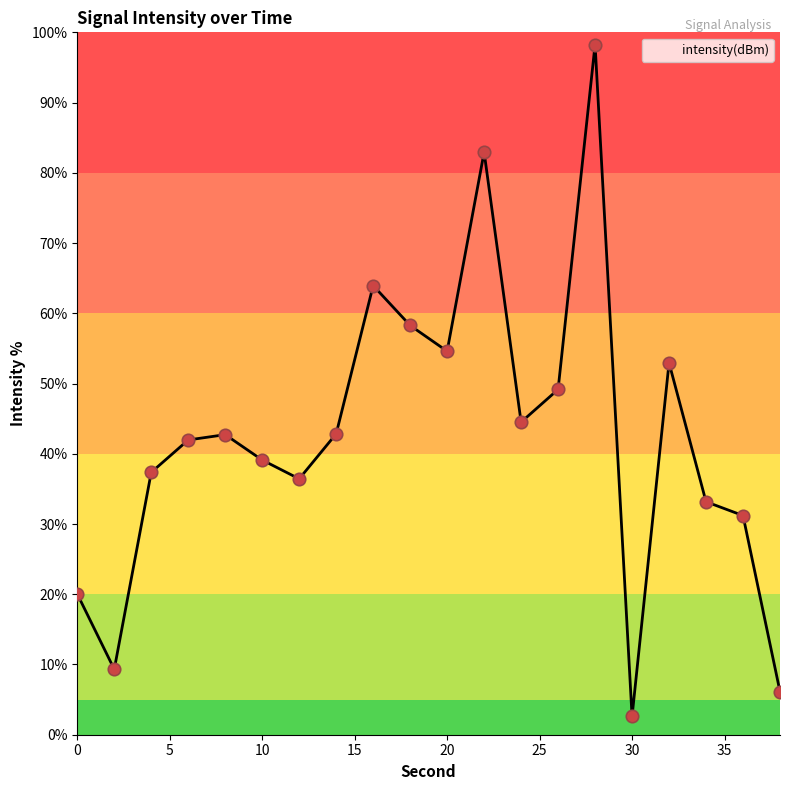

What is the difference between the maximum and minimum values?

95.7